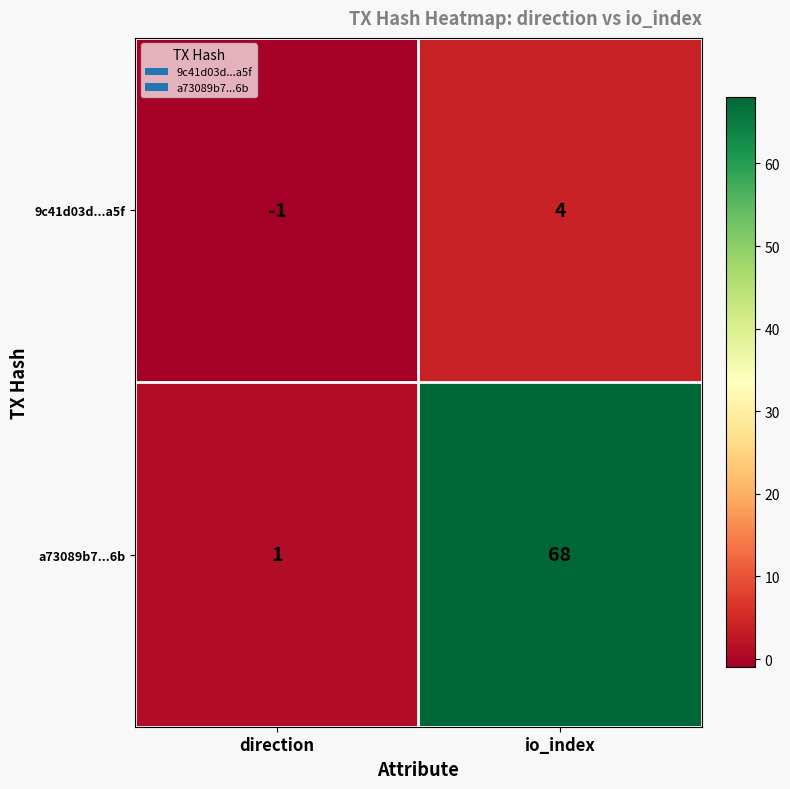

What is the difference between the maximum and minimum values in the 9c41d03d...a5f series?

5